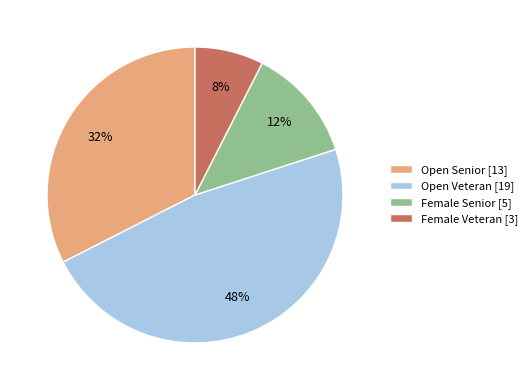

Which category has the biggest portion of the pie?

Open Veteran [19]